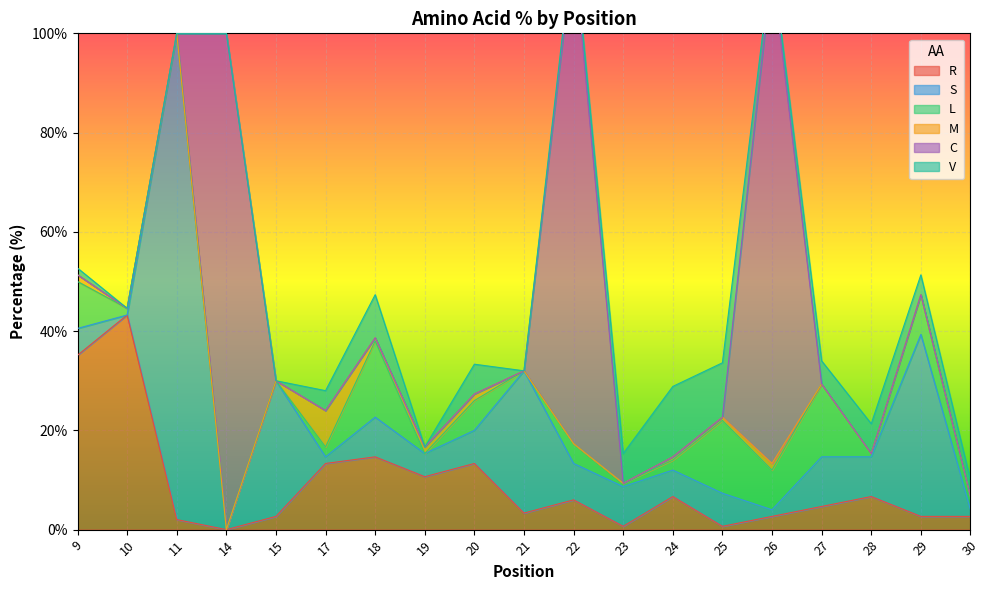

What is the highest value of the R series?

43.2